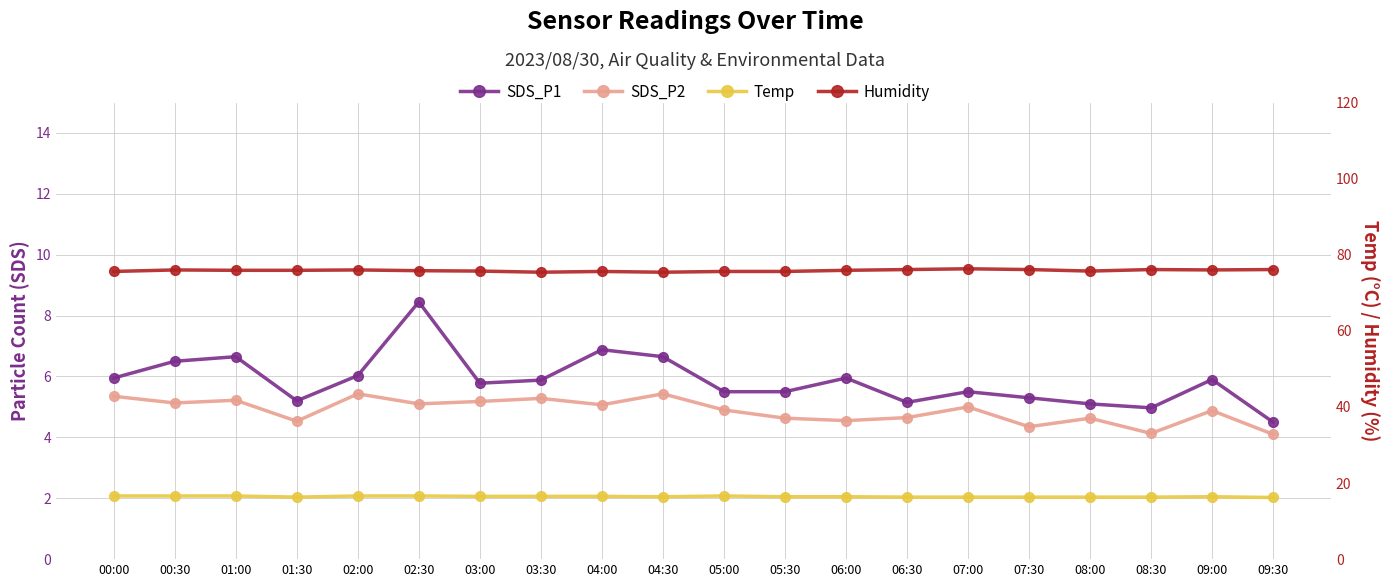

What is the label of the 13th point from the left?

06:00